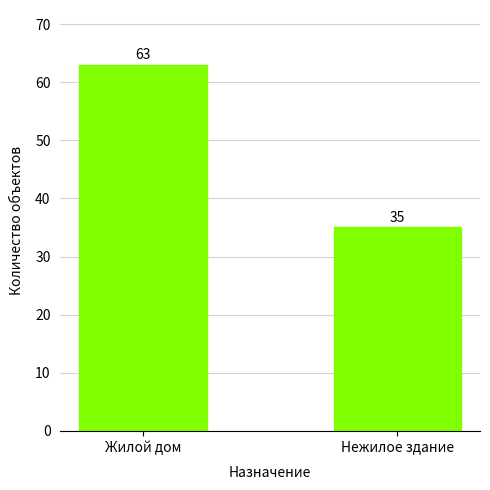

How many values are below 63?

1